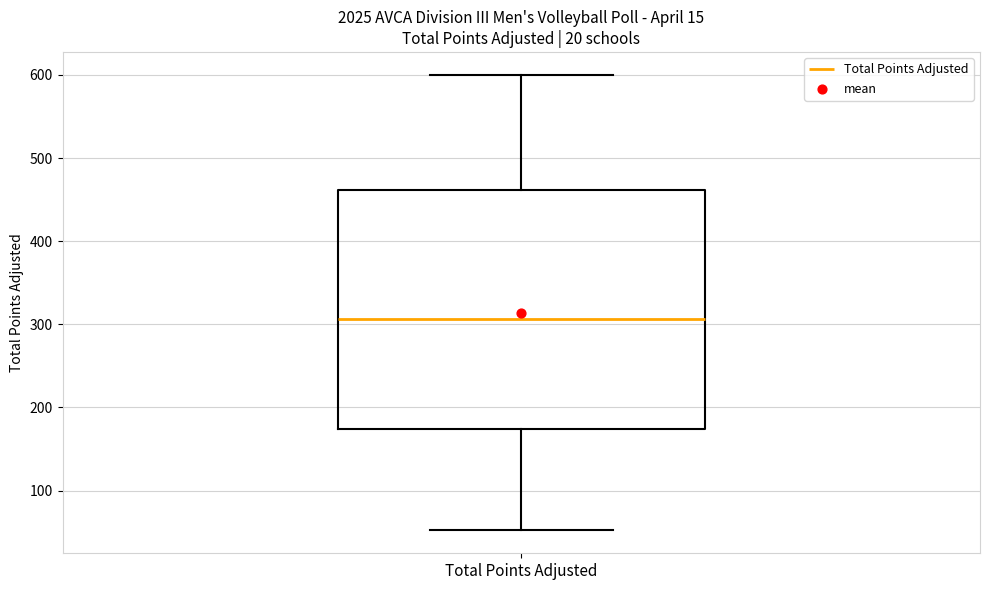

Read this box plot against the y-axis: the position of the median line, the range covered by the box, and the ends of both whiskers. The values are not printed on the chart, so give them approximately, as read against the axis.

median 310, box 170 to 460, whiskers 50 to 600